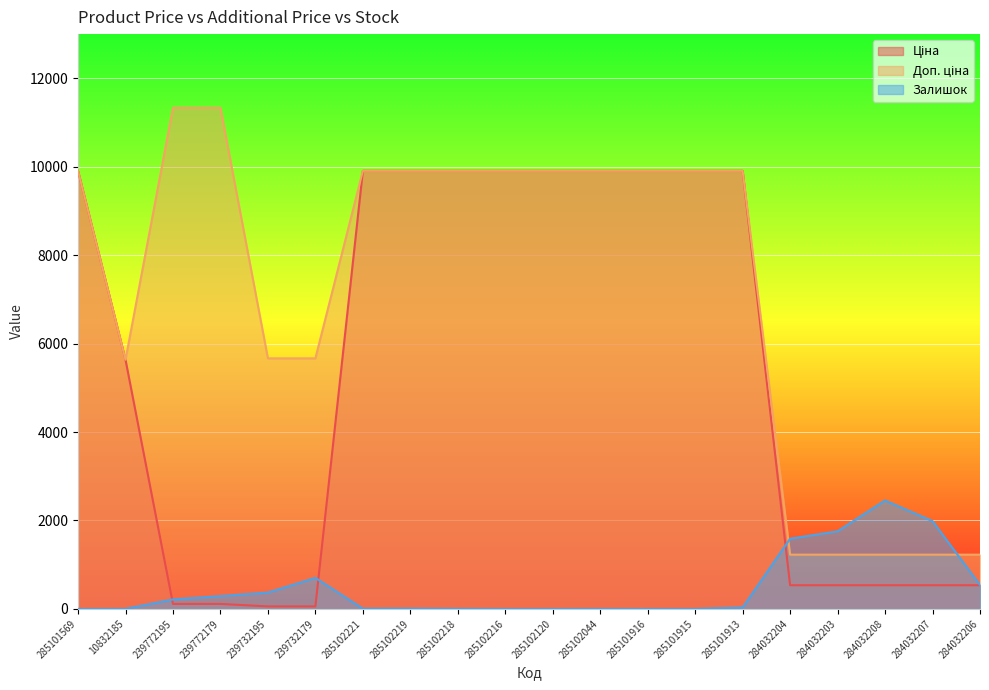

What is the approximate value of Залишок at 285101913?

33.0